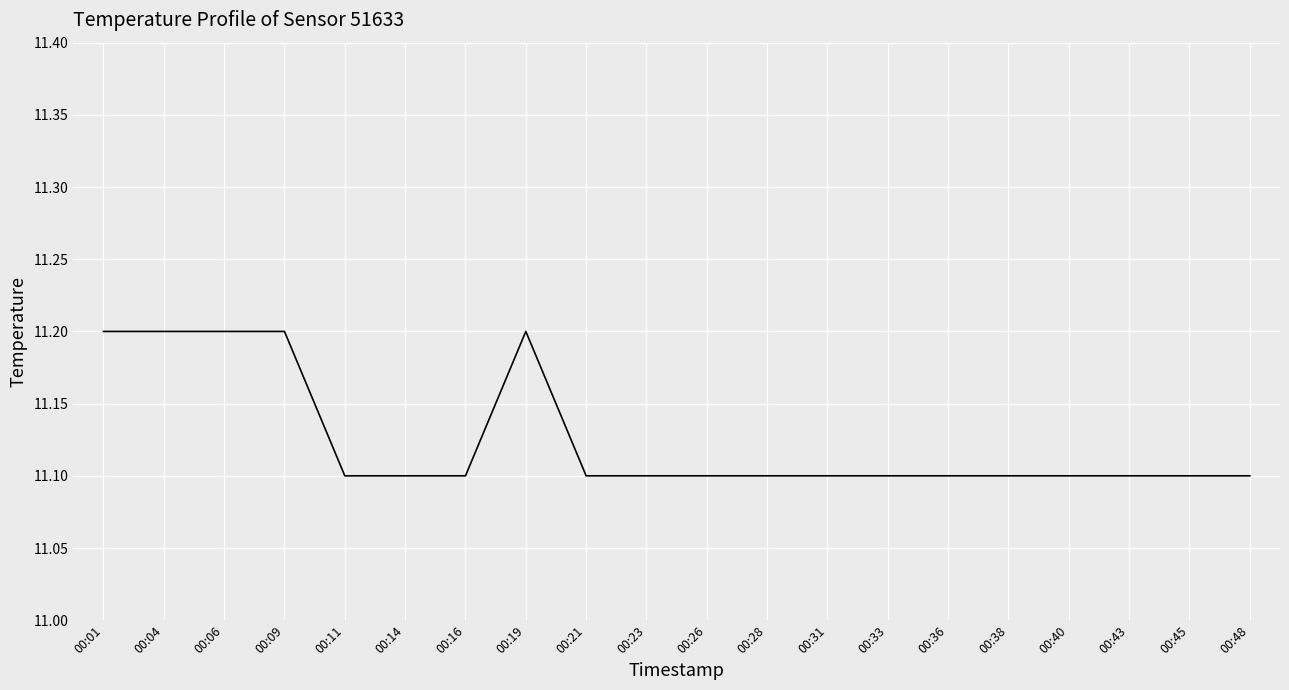

Reading right to left, what are all the values shown in this chart?

00:48=11.1	00:45=11.1	00:43=11.1	00:40=11.1	00:38=11.1	00:36=11.1	00:33=11.1	00:31=11.1	00:28=11.1	00:26=11.1	00:23=11.1	00:21=11.1	00:19=11.2	00:16=11.1	00:14=11.1	00:11=11.1	00:09=11.2	00:06=11.2	00:04=11.2	00:01=11.2